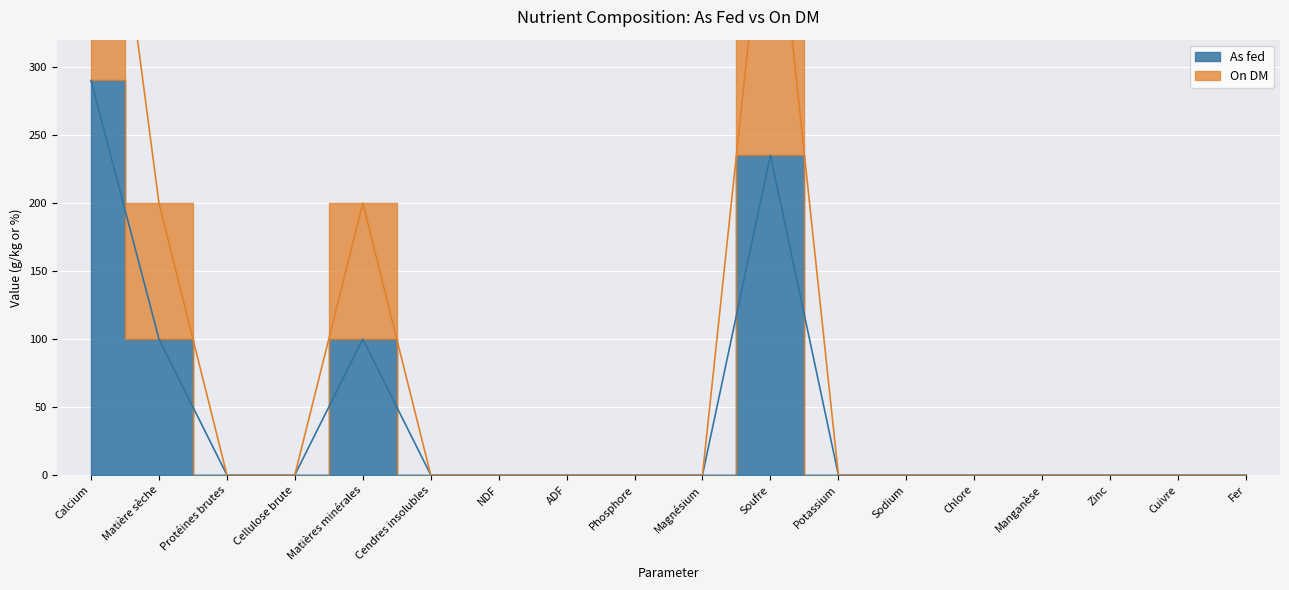

What is the difference between the maximum and minimum values in the As fed series?

290.0